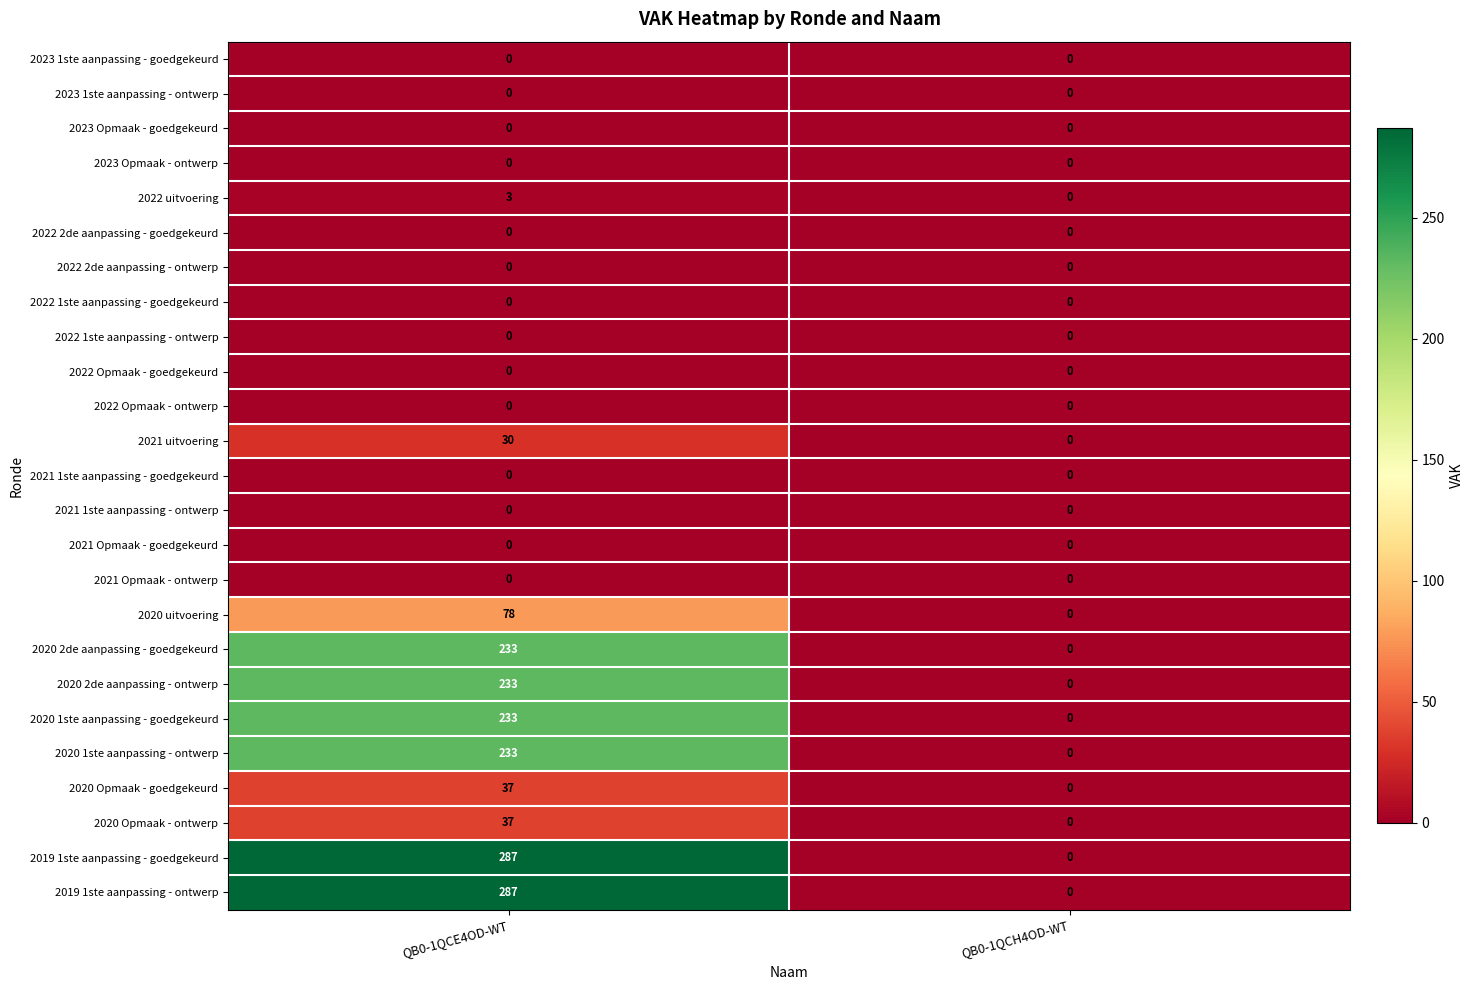

What is the spread (max minus min) of values at QB0-1QCE4OD-WT?

287